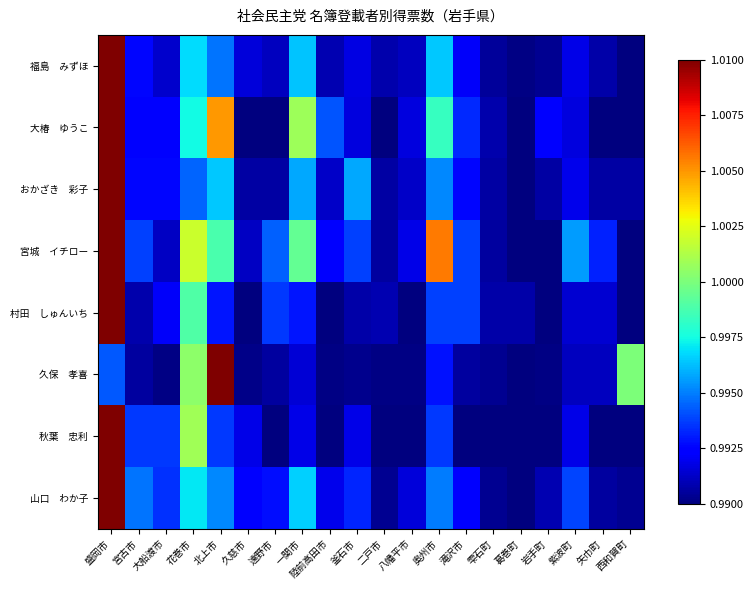

Which series has the widest spread of values?

大椿 ゆうこ